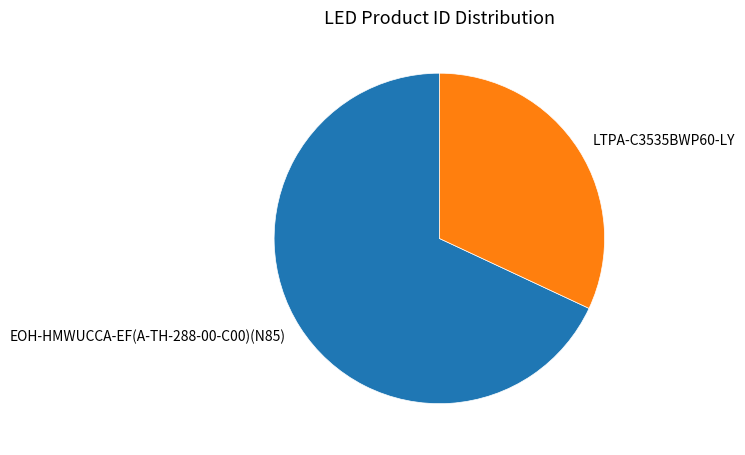

Between LTPA-C3535BWP60-LY and EOH-HMWUCCA-EF(A-TH-288-00-C00)(N85), which is larger?

EOH-HMWUCCA-EF(A-TH-288-00-C00)(N85)